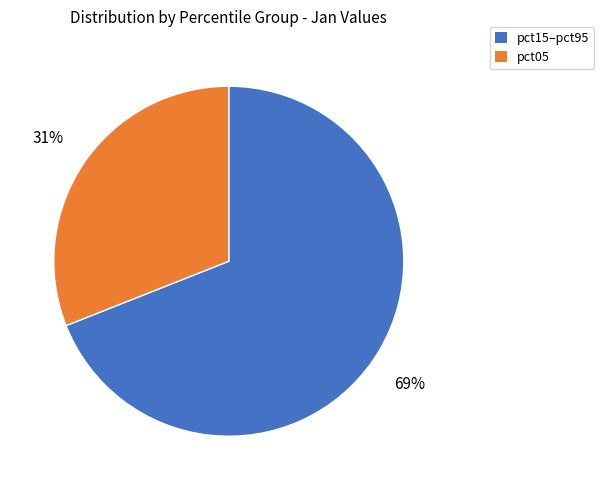

To the nearest percent, what is the average slice percentage?

50%